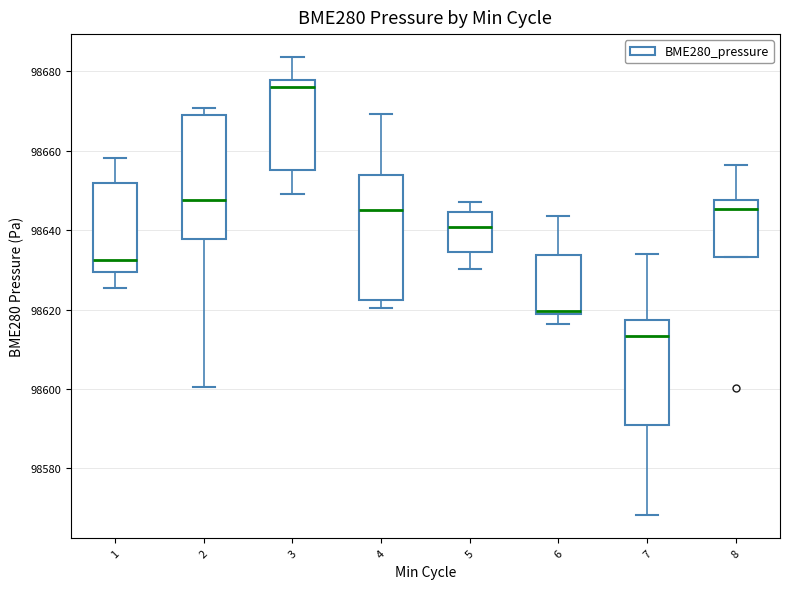

Reading left to right, read every box against the y-axis: the position of its median line, the range the box covers, and the ends of its whiskers. The values are not printed on the chart, so give them approximately, as read against the axis.

1: median 98632, box 98630 to 98652, whiskers 98626 to 98658
2: median 98648, box 98638 to 98668, whiskers 98600 to 98670
3: median 98676, box 98656 to 98678, whiskers 98650 to 98684
4: median 98646, box 98622 to 98654, whiskers 98620 to 98670
5: median 98640, box 98634 to 98644, whiskers 98630 to 98648
6: median 98620 (just above the box's lower edge), box 98620 to 98634, whiskers 98616 to 98644
7: median 98614, box 98592 to 98618, whiskers 98568 to 98634
8: median 98646, box 98634 to 98648, whiskers 98634 to 98656